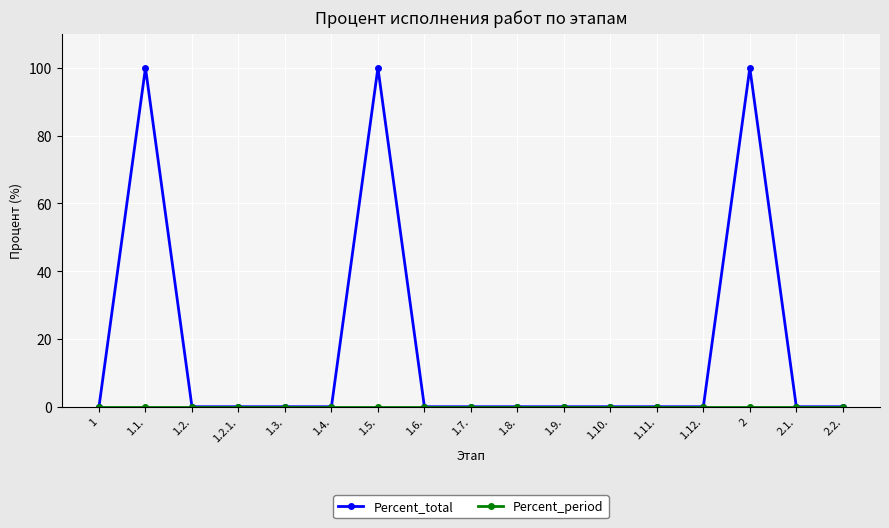

The value of Percent_total at 1.2. is 0. True or false?

True